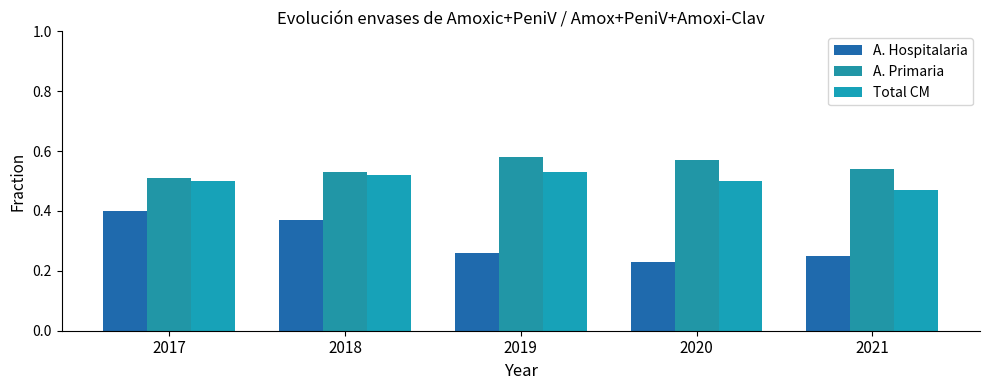

What is the highest value of the A. Hospitalaria series?

0.4